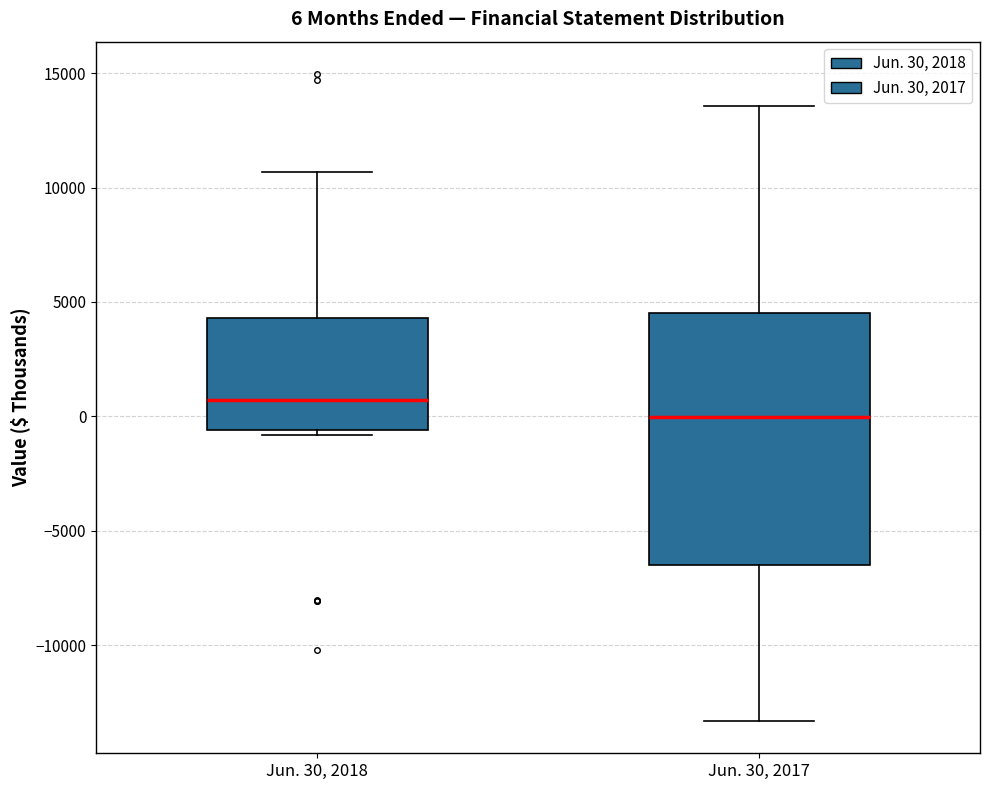

Which box's median line is the lowest?

Jun. 30, 2017